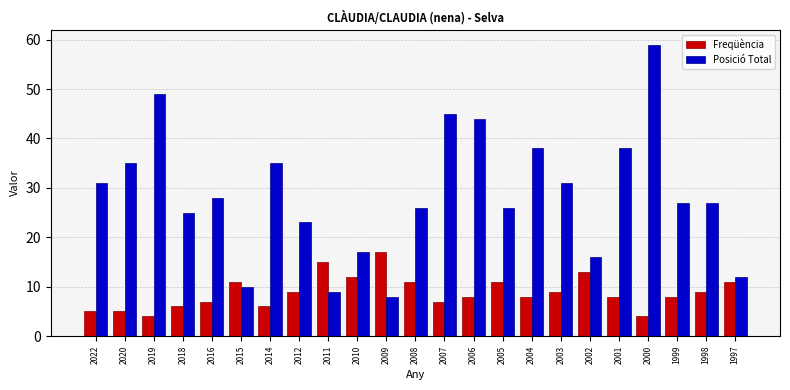

At which category is the sum across all series the highest?

2000